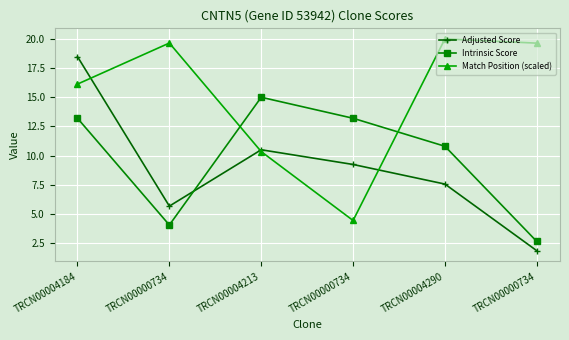

What is the difference between the Intrinsic Score values at TRCN00004213 and TRCN00000734?

10.9